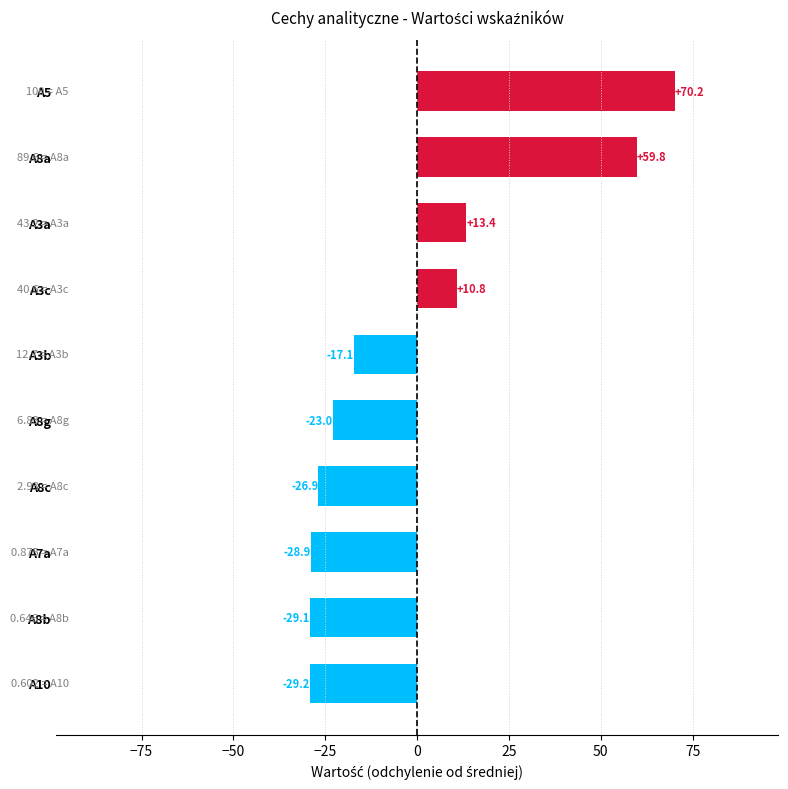

Are the bars grouped side by side (vs. stacked)?

No